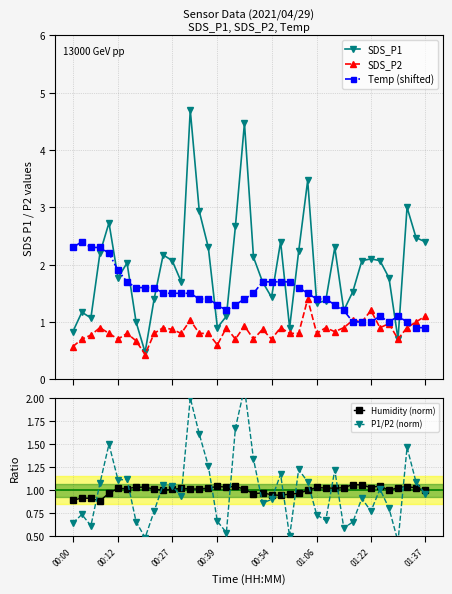

What is the difference between the highest and lowest values at 36?

0.7